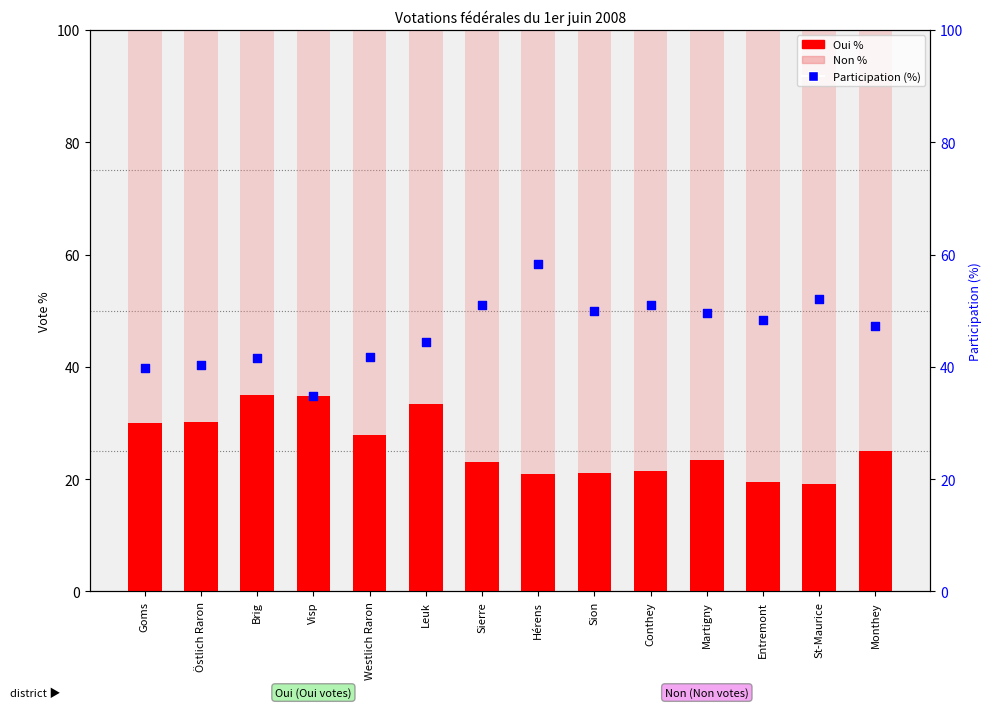

At which category is the sum across all series the highest?

Hérens